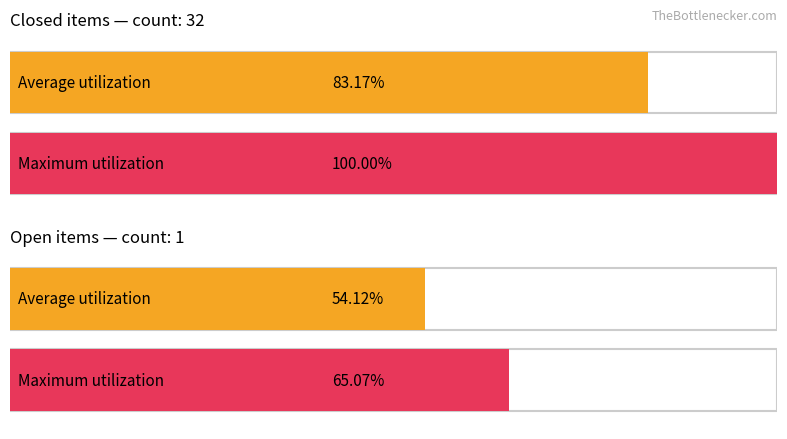

List the series in order of their peak value, lowest first.

Open, Closed